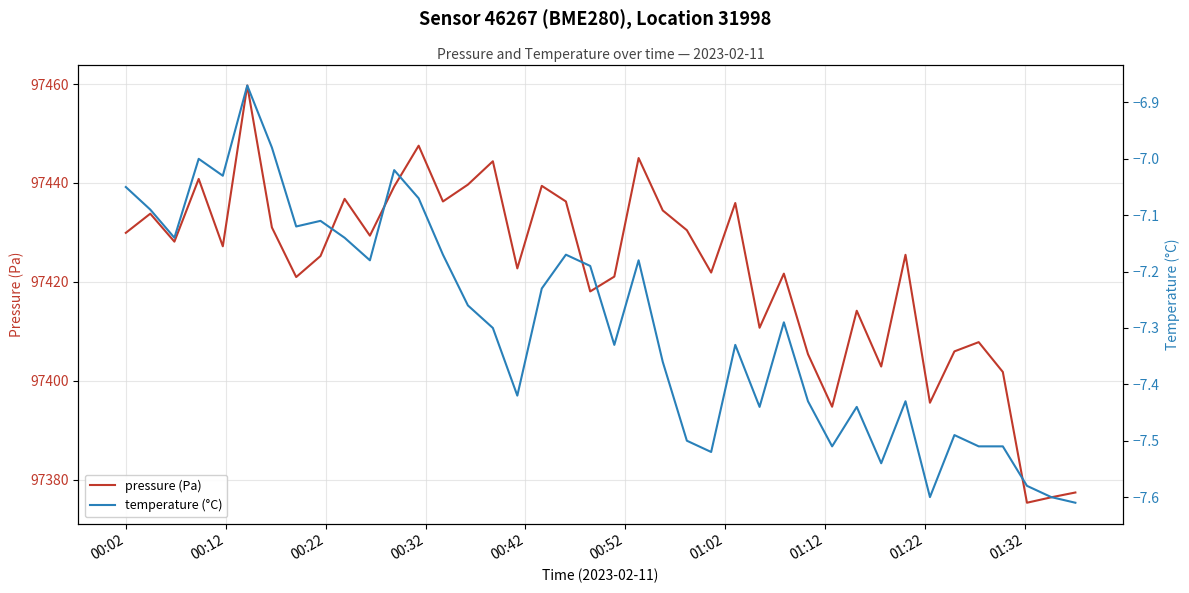

At how many categories does at least one series exceed 70760?

40